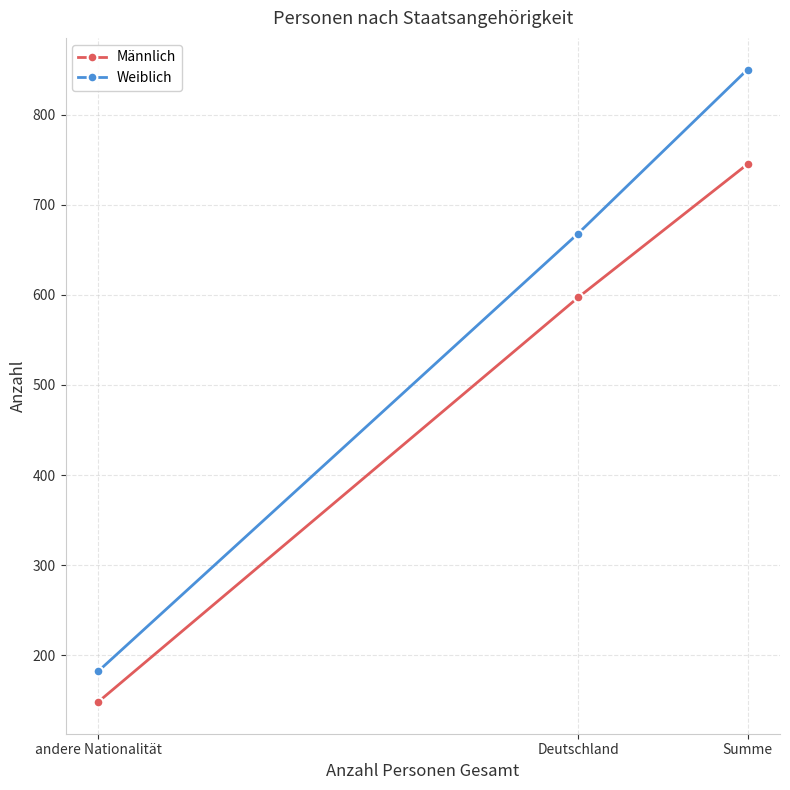

At which category is the sum across all series the highest?

Summe